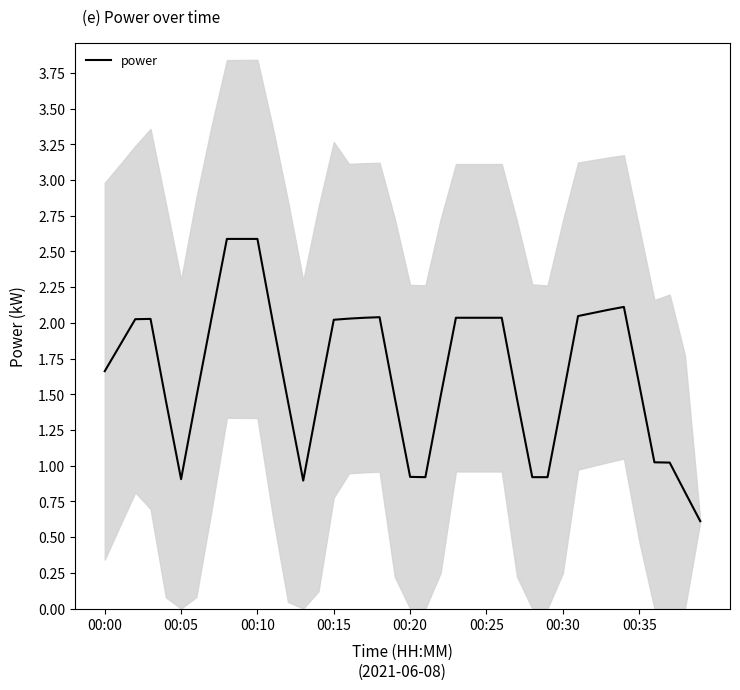

Count the number of data series in this chart.

1